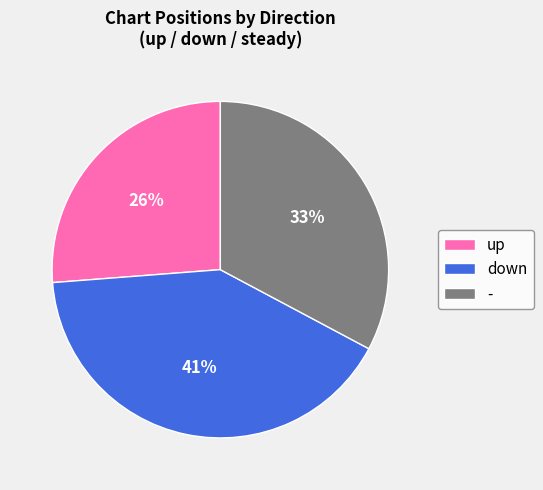

Combined, do down and - account for over 50%?

Yes